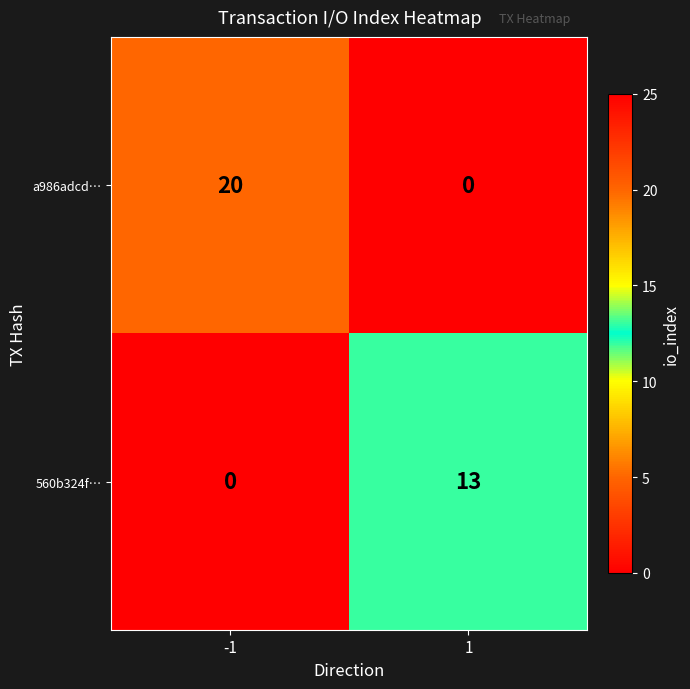

Rank the series at -1 from lowest to highest value.

560b324f…, a986adcd…